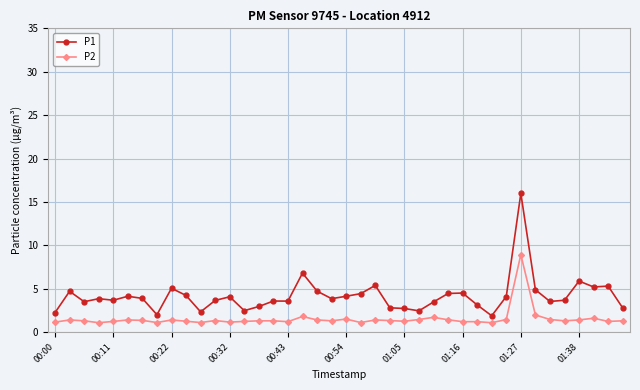

Which series has the largest total across all categories?

P1